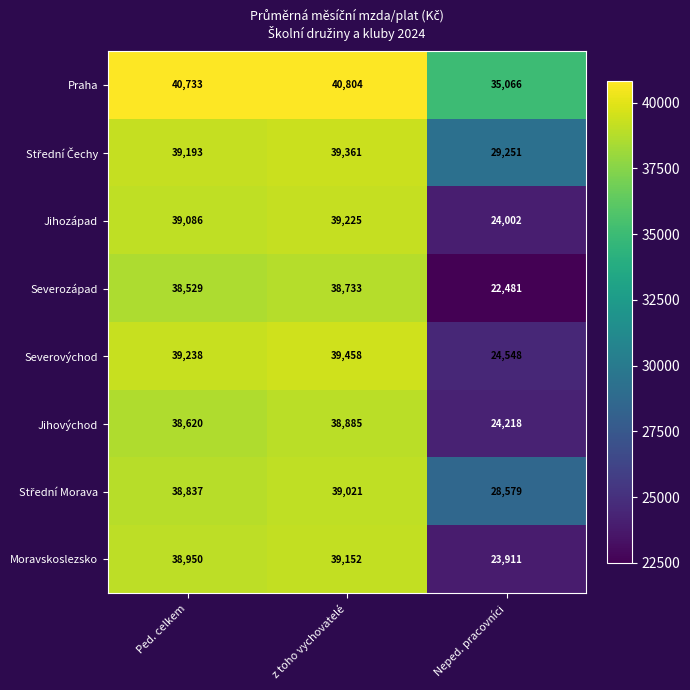

How many distinct data groups are displayed?

8